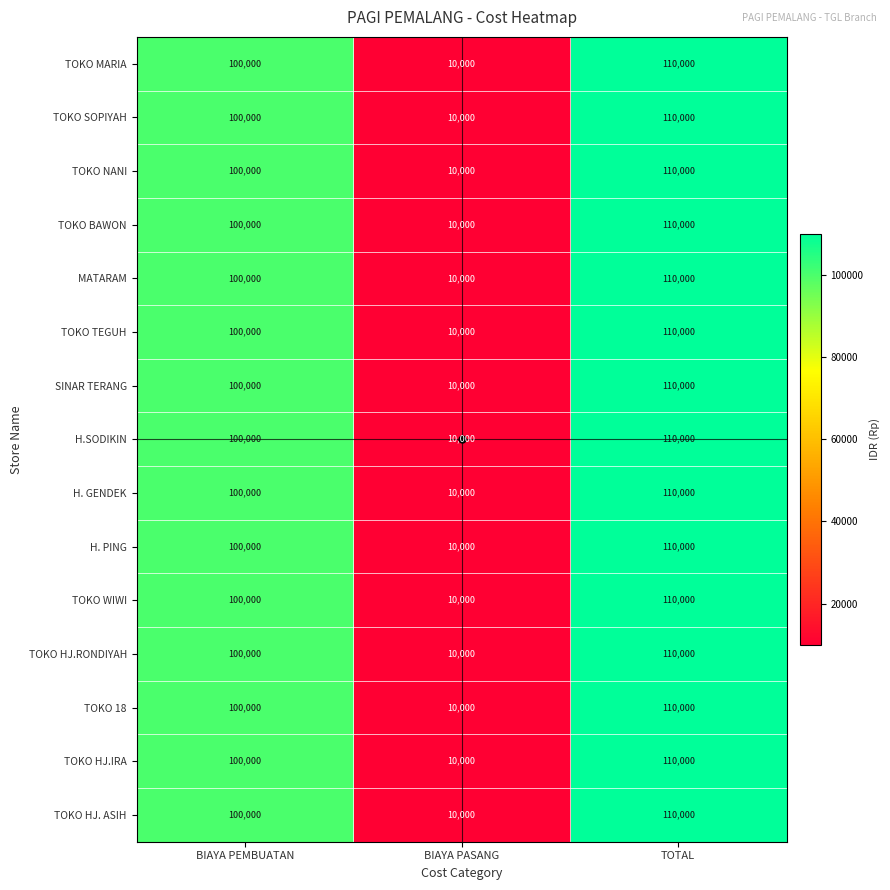

Which category has the lowest value in the TOKO 18 series?

BIAYA PASANG